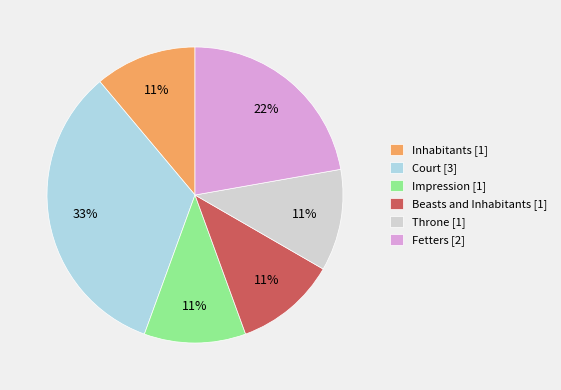

Does any single category account for the majority?

No